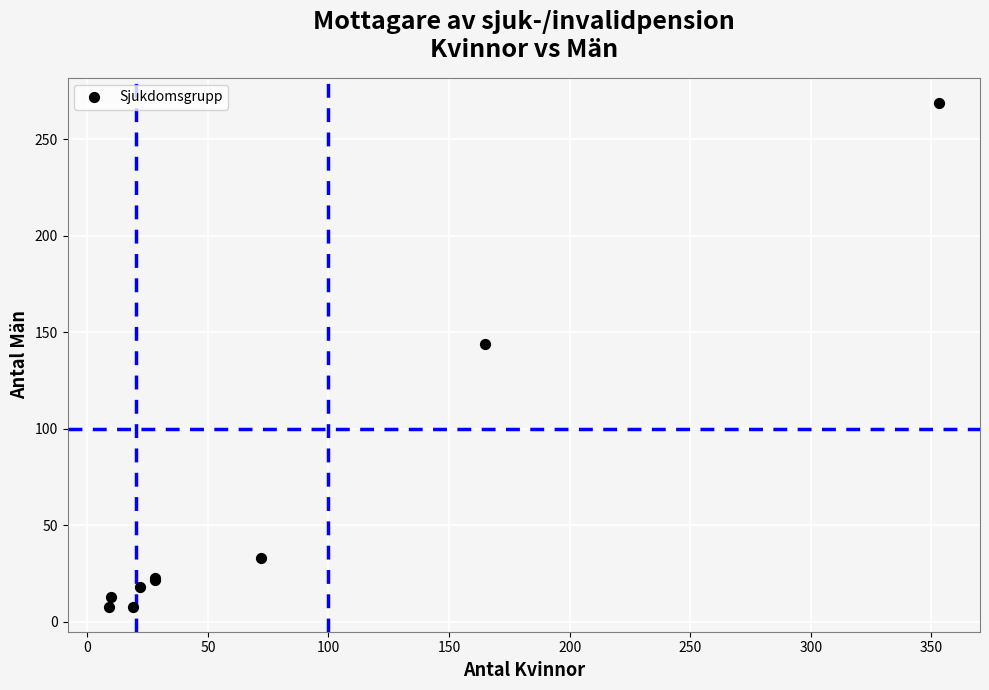

What Y value in the scatter plot is closest to 138?

144